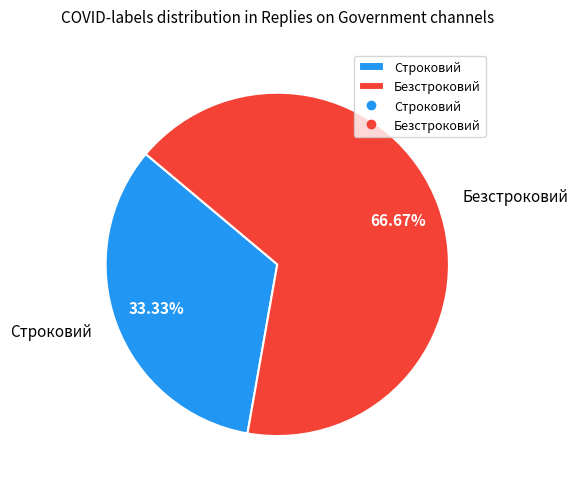

Do Безстроковий and Строковий together represent more than half of the pie?

Yes